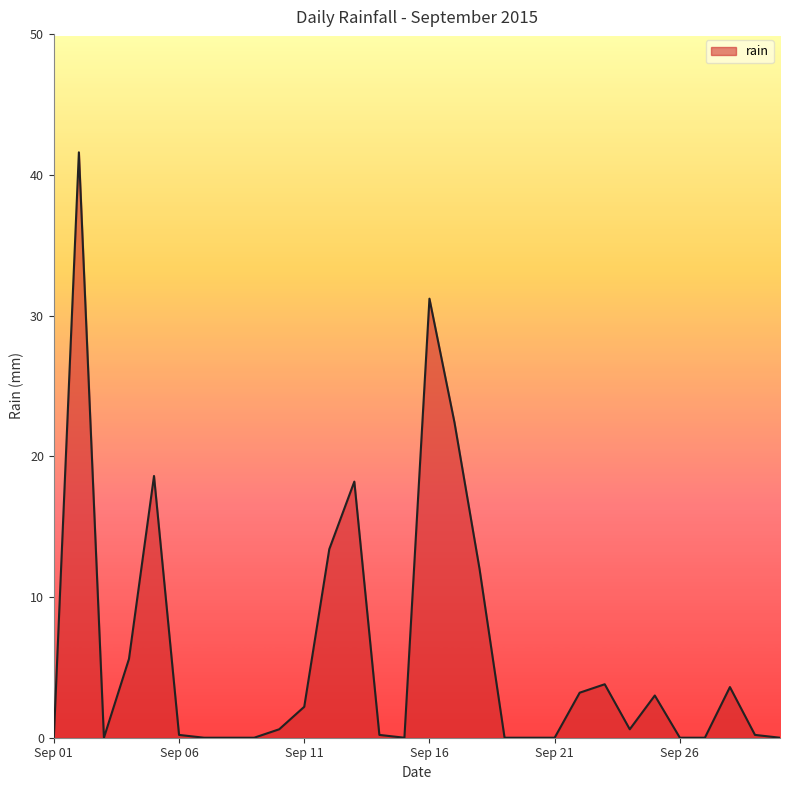

True or false: the data has more than 1 interior local peaks.

True